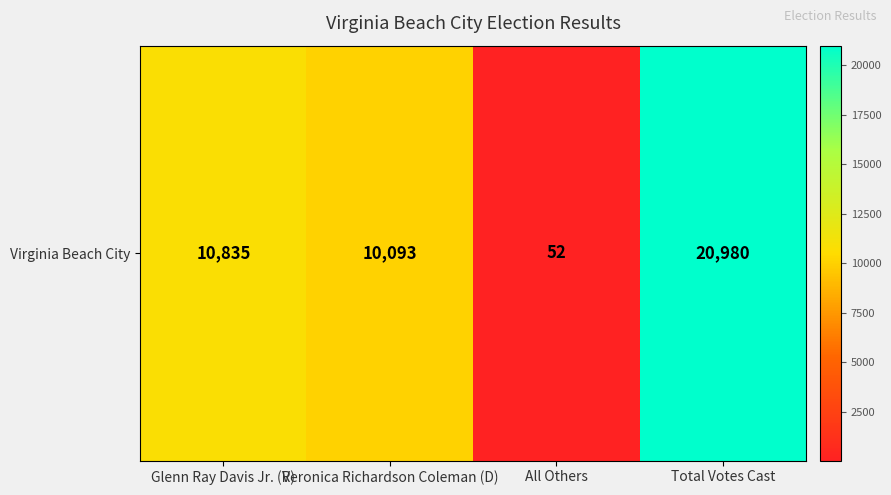

At which label does the data first exceed 10835?

Total Votes Cast